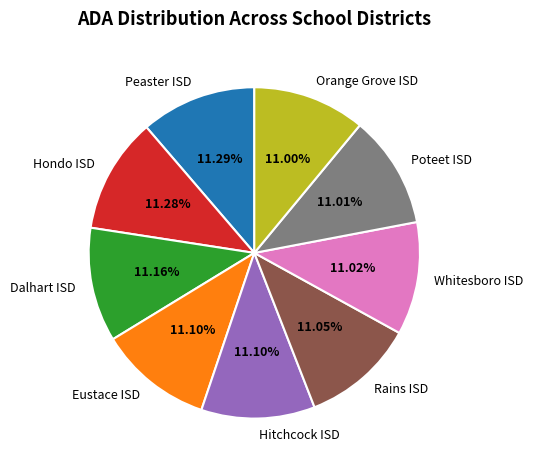

What is the ratio of the value at Eustace ISD to the value at Hitchcock ISD?

1.0